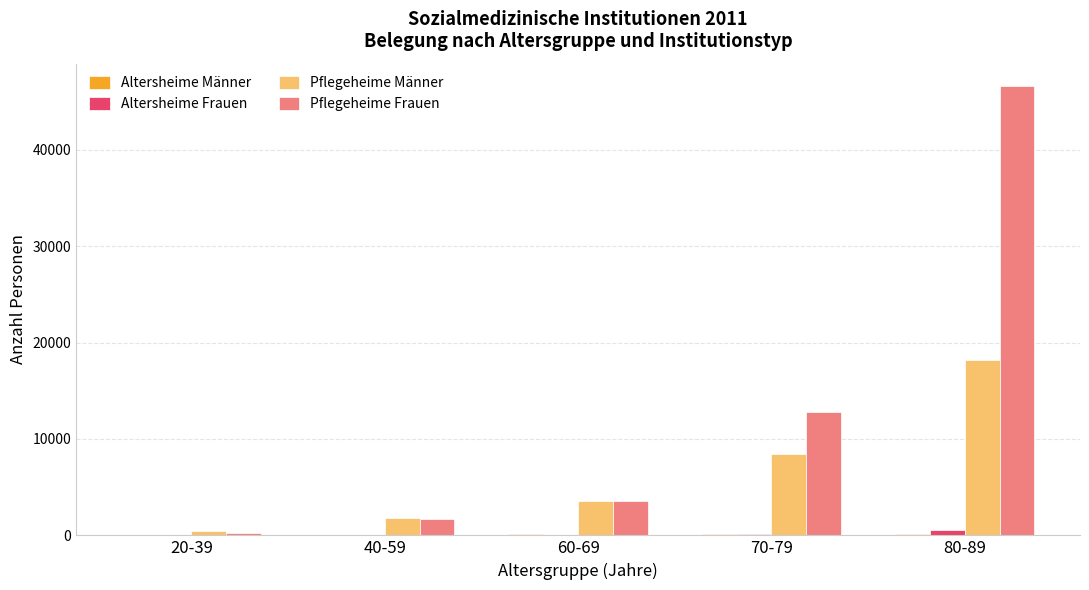

At which label is Pflegeheime Männer closest to 9331?

70-79